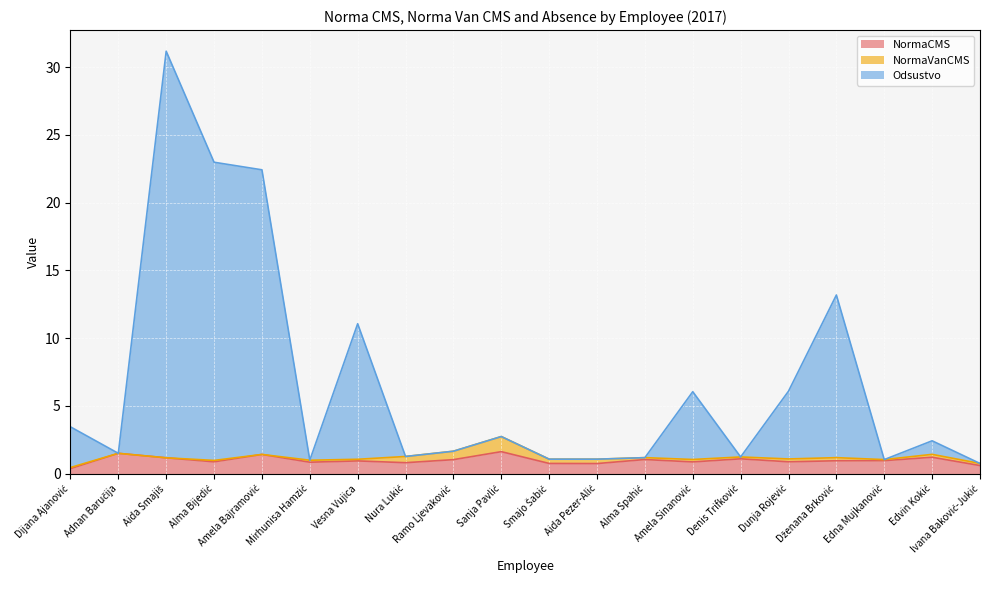

List the labels in order of Odsustvo value, largest first.

Aida Smajiš, Alma Bijedić, Amela Bajramović, Dženana Brković, Vesna Vujica, Dunja Rojević, Amela Sinanović, Dijana Ajanović, Sanja Pavlić, Edvin Kokić, Ramo Ljevaković, Adnan Baručija, Nura Lukić, Denis Trifković, Alma Spahić, Smajo Šabić, Aida Pezer-Alić, Edna Mujkanović, Mirhunisa Hamzić, Ivana Baković-Jukić